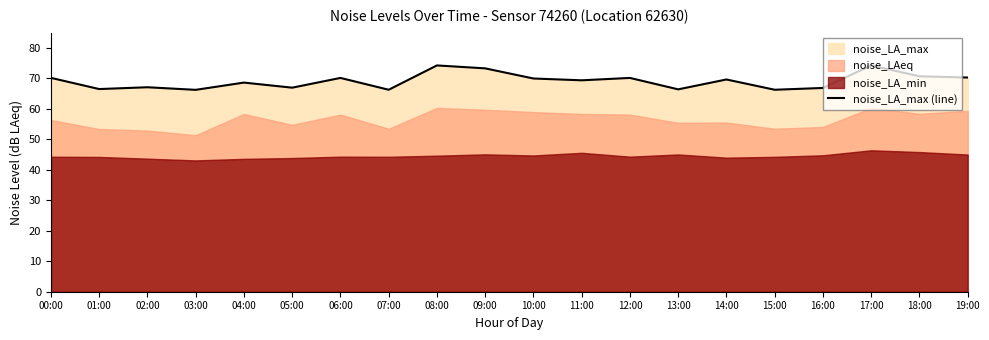

Reading left to right, what are all the values shown in this chart?

70.2	66.5	67.1	66.2	68.6	67.0	70.2	66.3	74.2	73.3	70.0	69.4	70.2	66.4	69.6	66.3	66.9	74.2	70.7	70.3